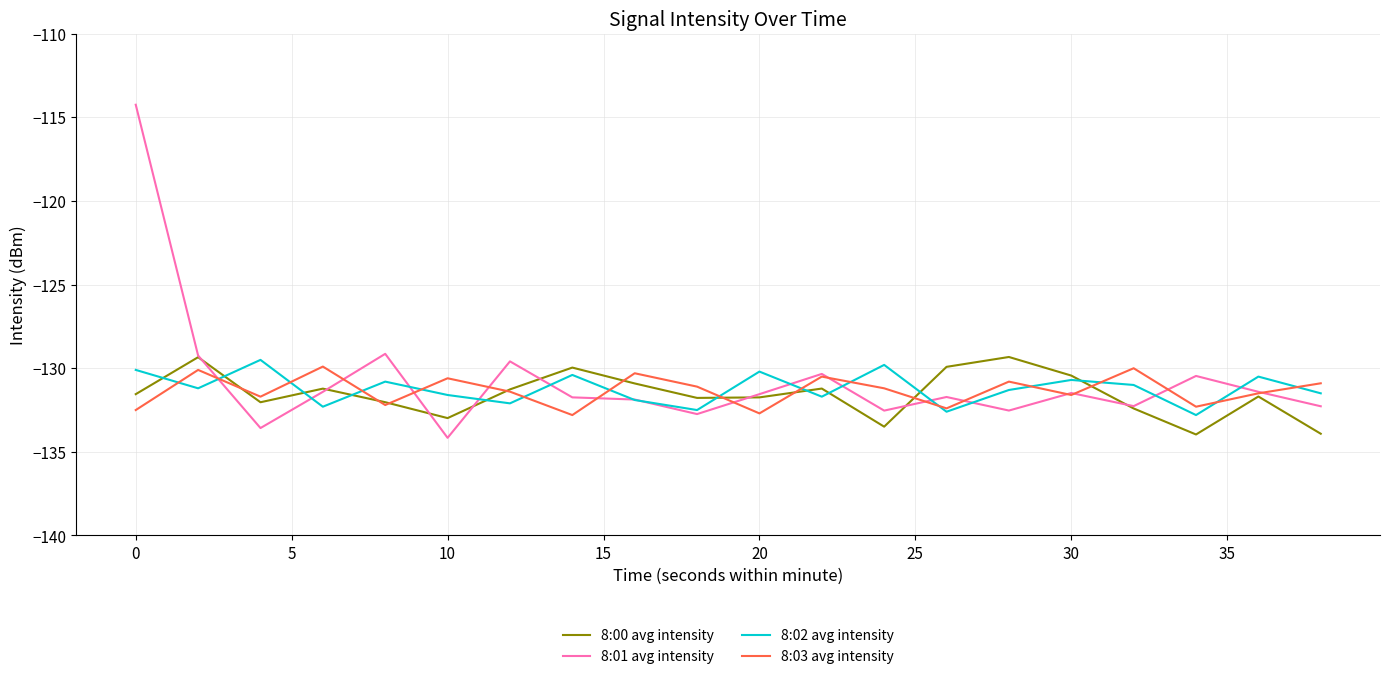

What is the highest value of the 8:00 avg intensity series?

-129.3